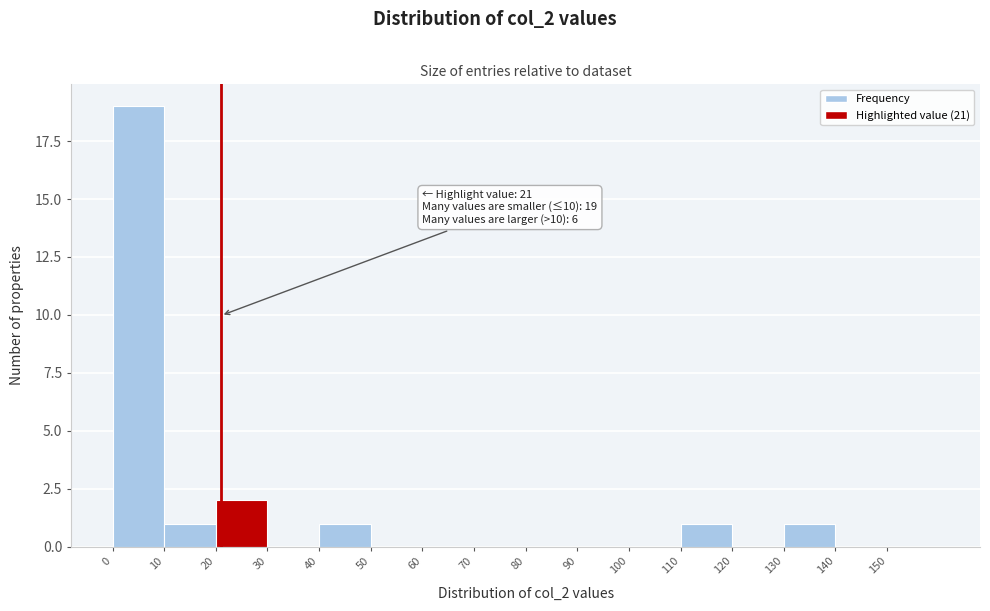

Which range on the x-axis has the tallest bar?

0 to 10